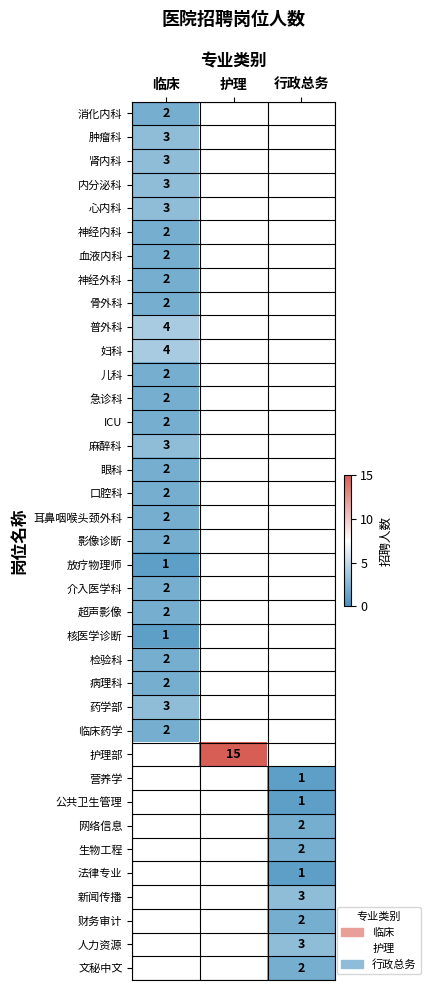

Is it true that 网络信息 equals 0 at 行政总务?

False